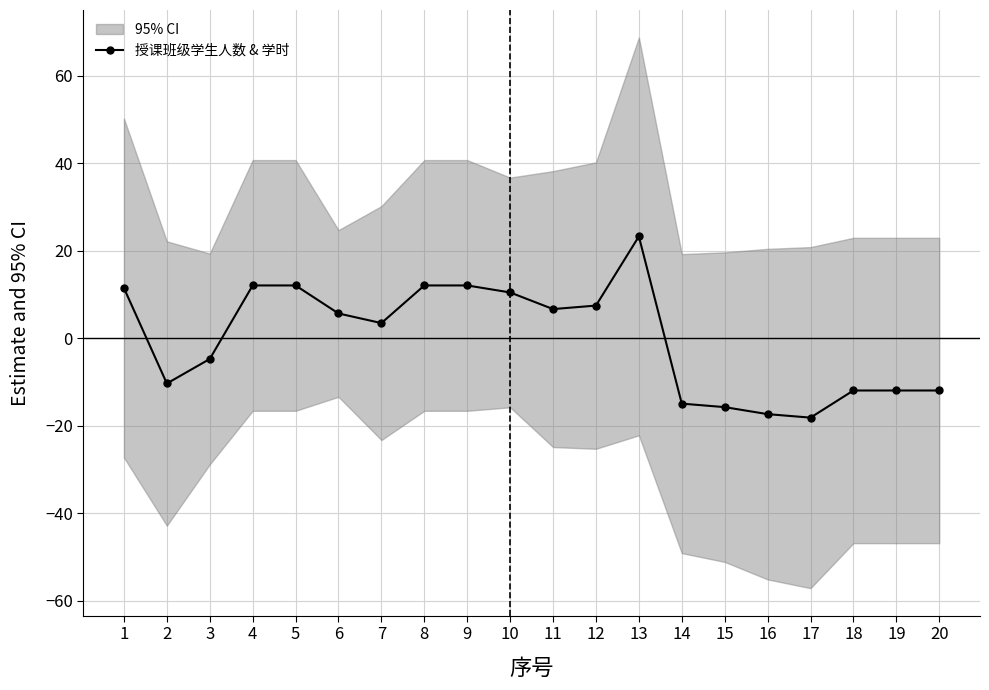

Is it true that the value at 19 is -5.1?

False